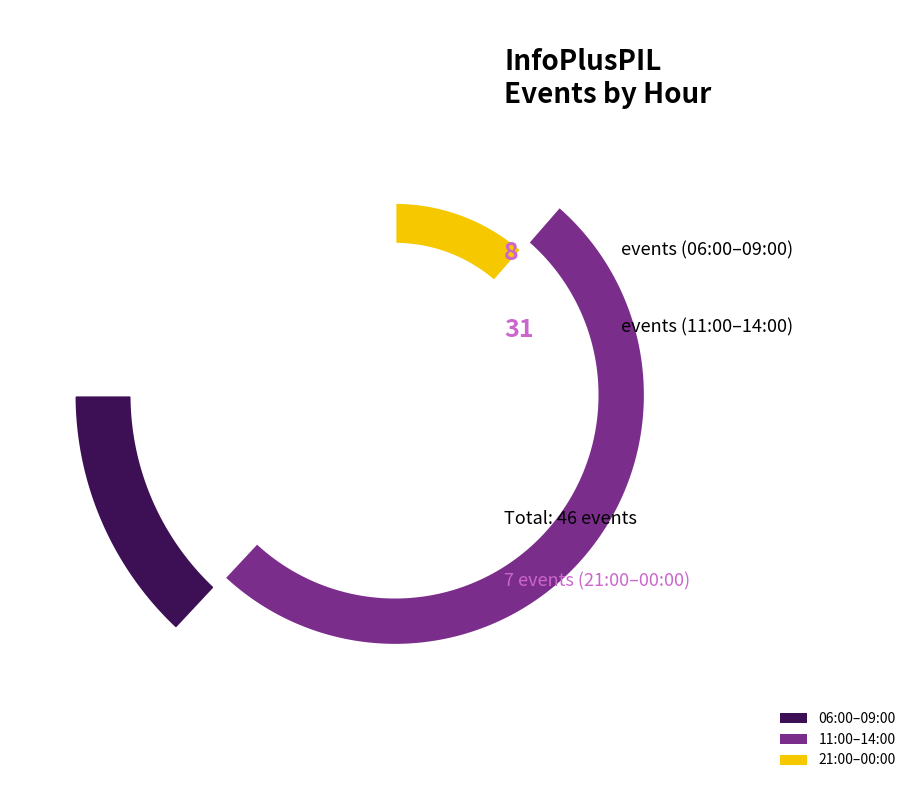

Is the sum of 00:00 and 14:00 greater than half?

No